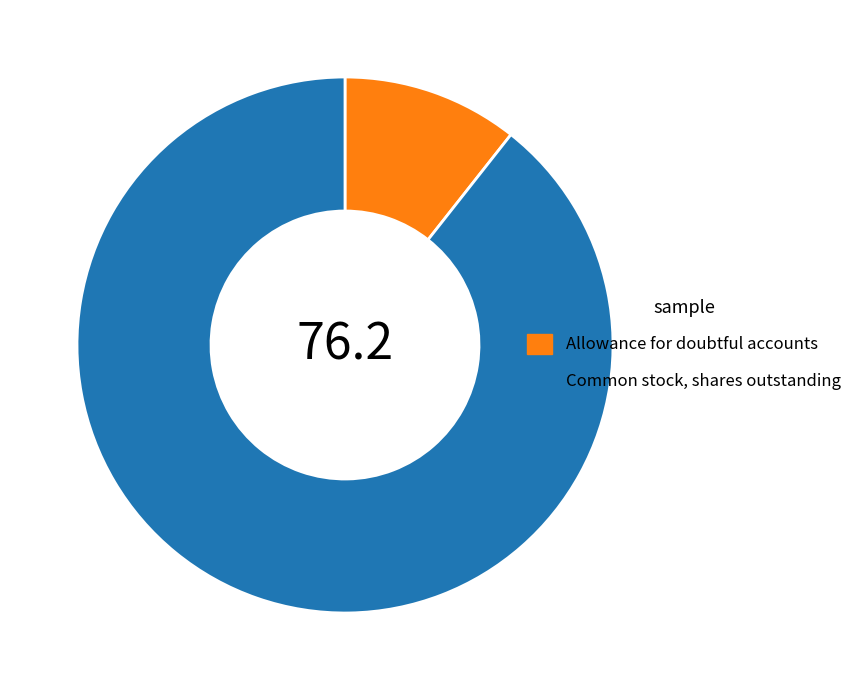

Which category has the smallest portion of the pie?

Allowance for doubtful accounts